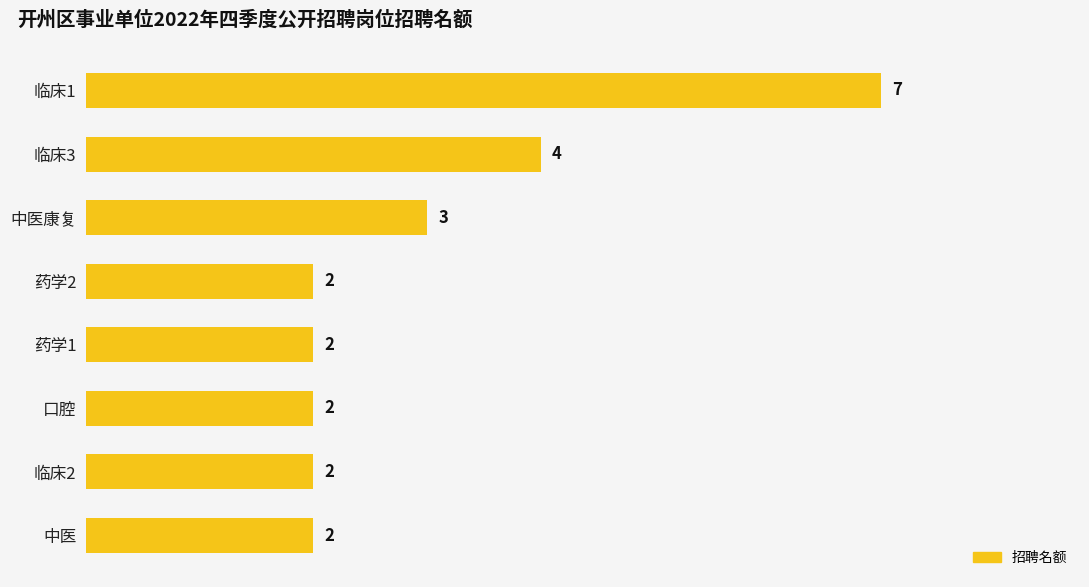

What is the difference between the values at 临床1 and 临床2?

5